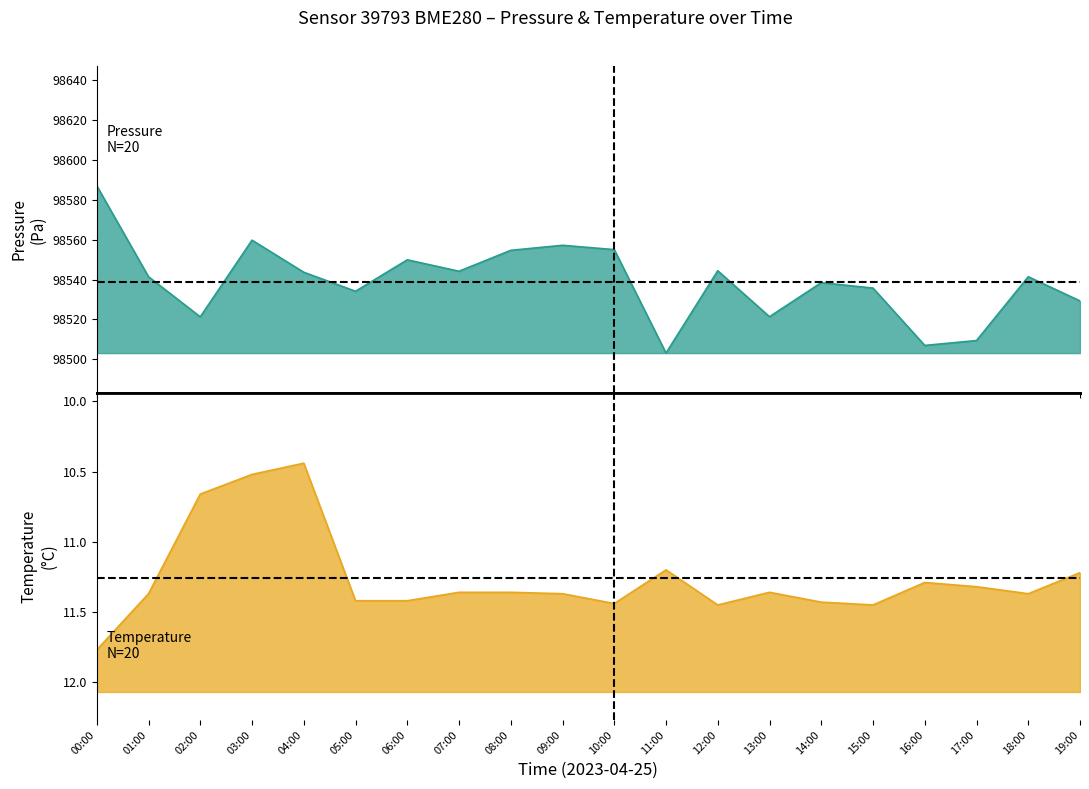

Rank the series by their maximum value, from lowest to highest.

temperature, pressure